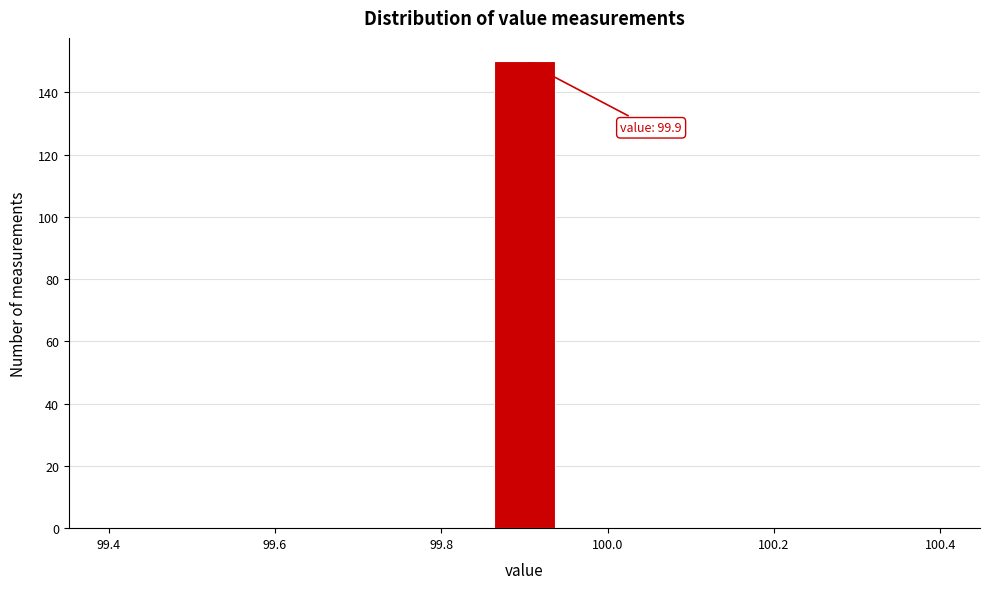

Around what value on the x-axis is the tallest bar? Give the approximate position of its centre, as read against the axis.

99.90